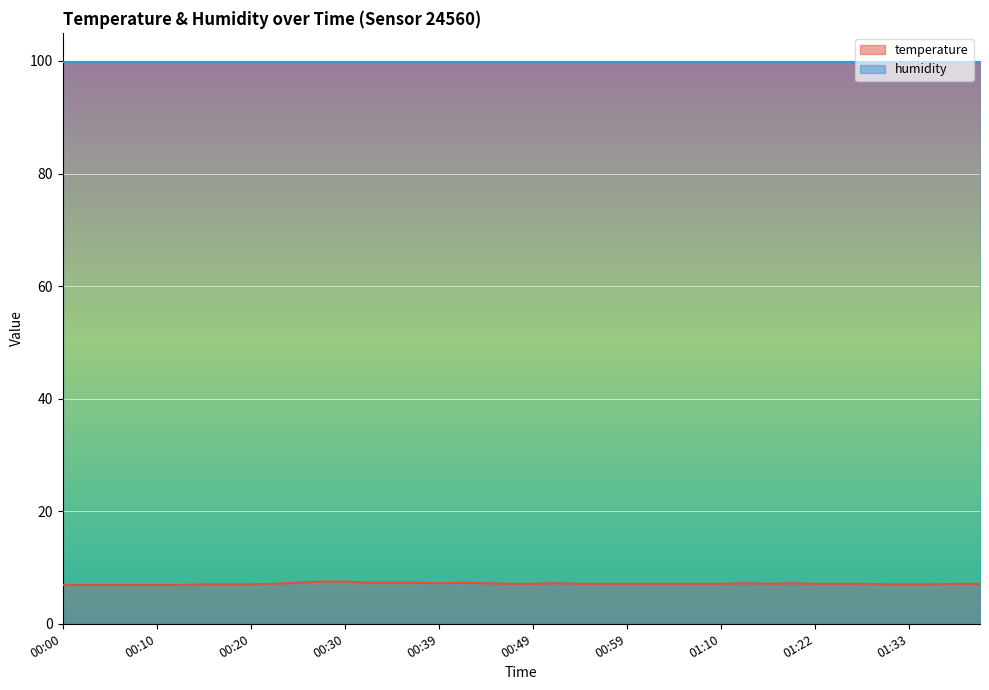

At which label is the value closest to 7?

00:15